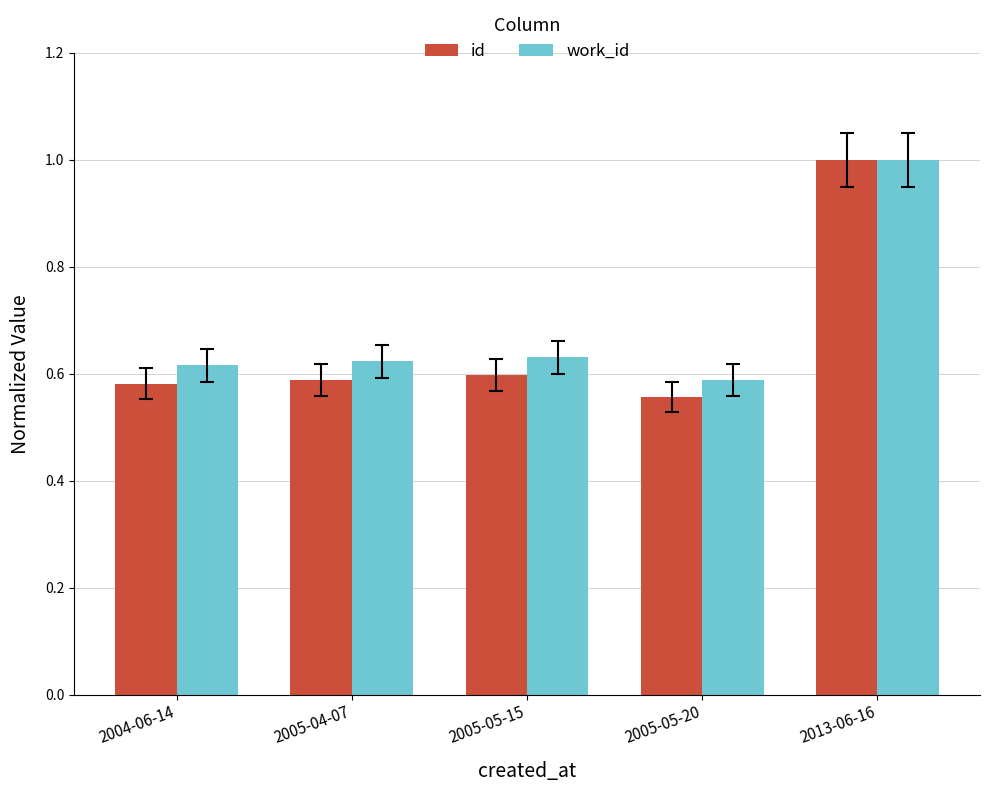

Which category has the lowest value in the id series?

2005-05-20